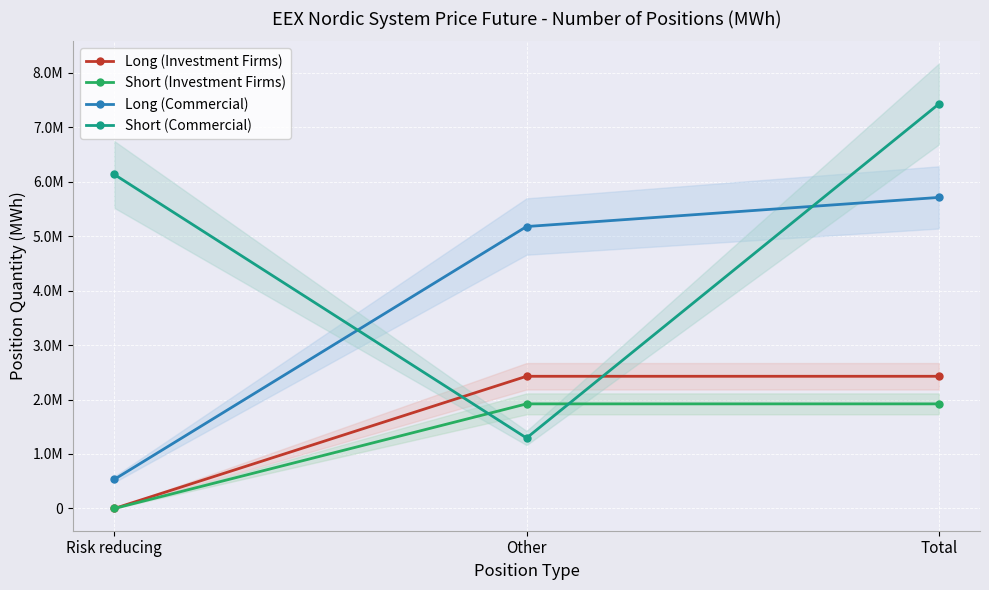

Which category has the lowest value across all series?

Risk reducing